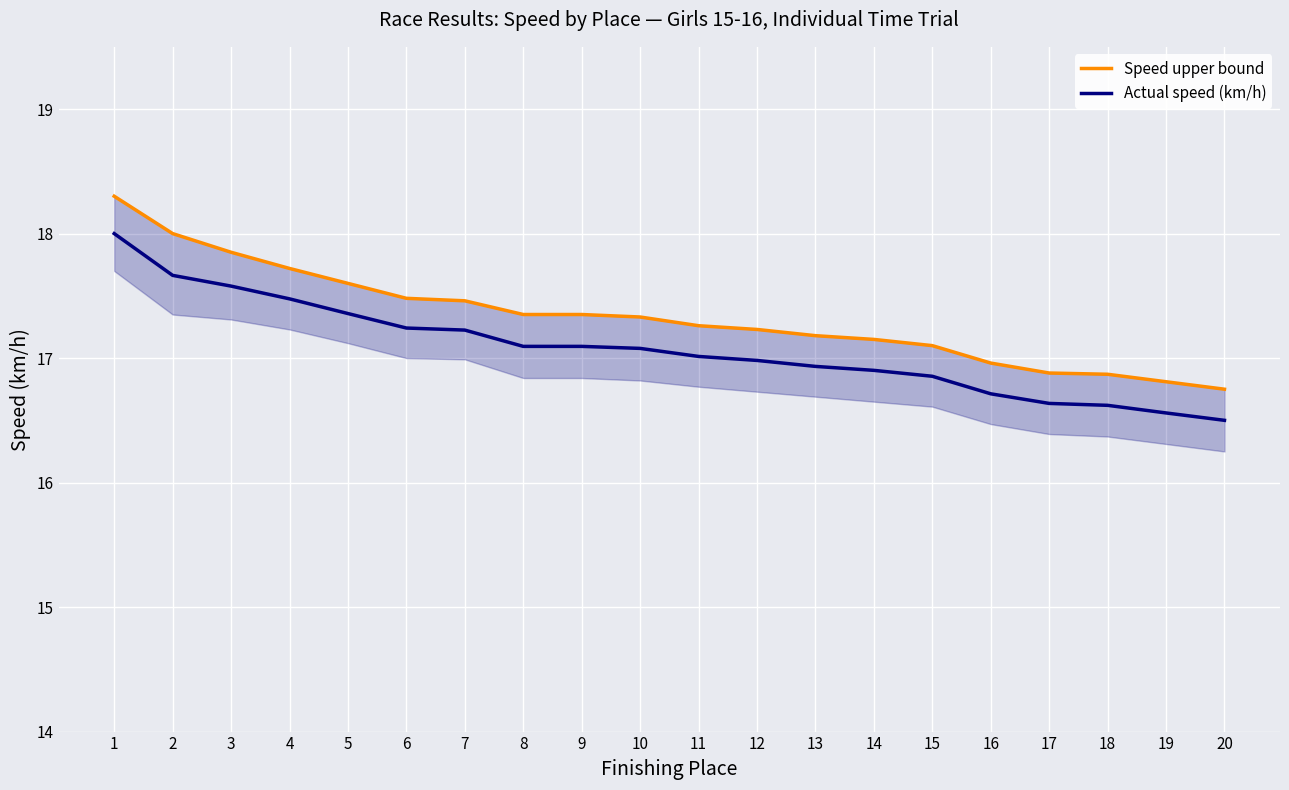

List the series in order of their overall mean, highest first.

Speed upper bound, Actual speed (km/h)